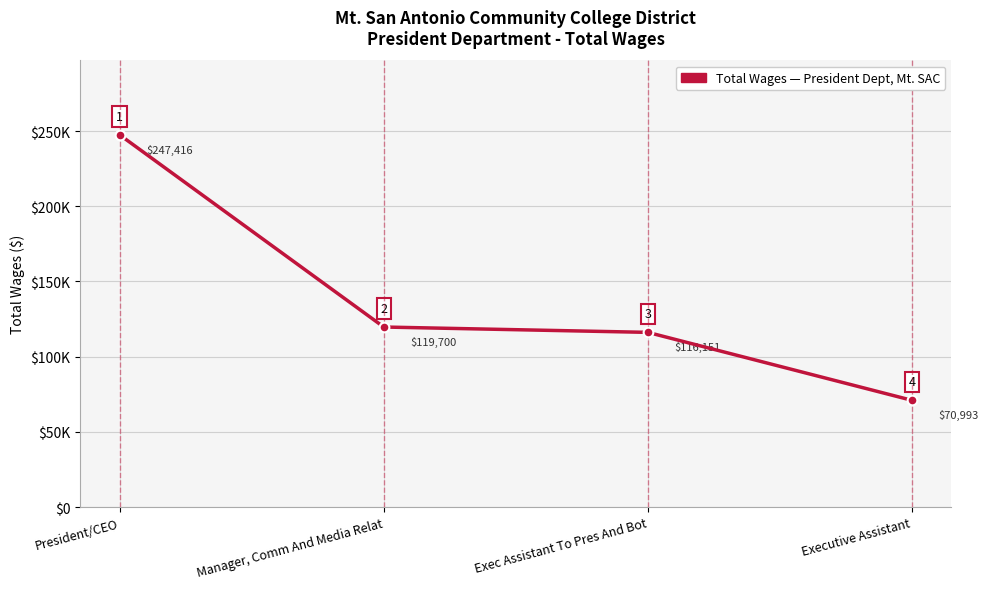

What is the maximum value shown in the chart?

247416